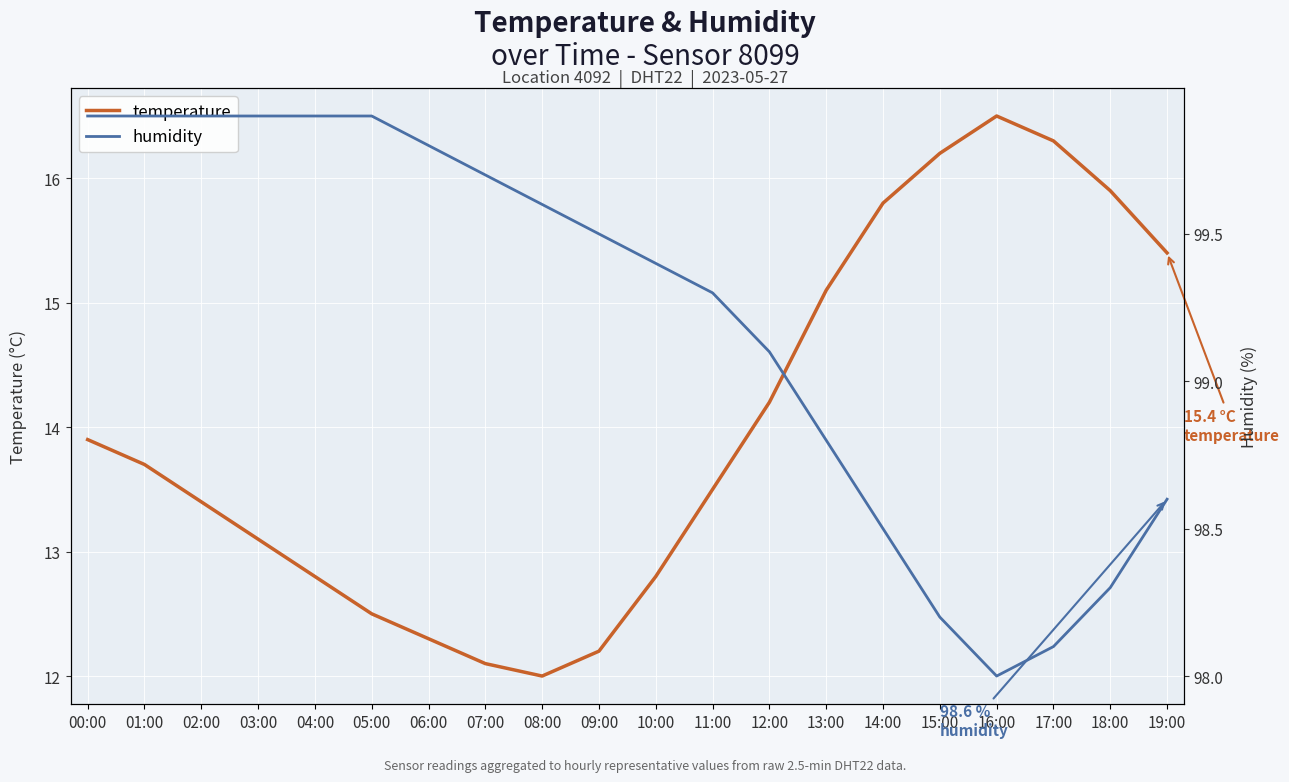

Reading right to left, extract all data points from this chart.

temperature: 19:00=15.4	18:00=15.9	17:00=16.3	16:00=16.5	15:00=16.2	14:00=15.8	13:00=15.1	12:00=14.2	11:00=13.5	10:00=12.8	09:00=12.2	08:00=12.0	07:00=12.1	06:00=12.3	05:00=12.5	04:00=12.8	03:00=13.1	02:00=13.4	01:00=13.7	00:00=13.9
humidity: 19:00=98.6	18:00=98.3	17:00=98.1	16:00=98.0	15:00=98.2	14:00=98.5	13:00=98.8	12:00=99.1	11:00=99.3	10:00=99.4	09:00=99.5	08:00=99.6	07:00=99.7	06:00=99.8	05:00=99.9	04:00=99.9	03:00=99.9	02:00=99.9	01:00=99.9	00:00=99.9